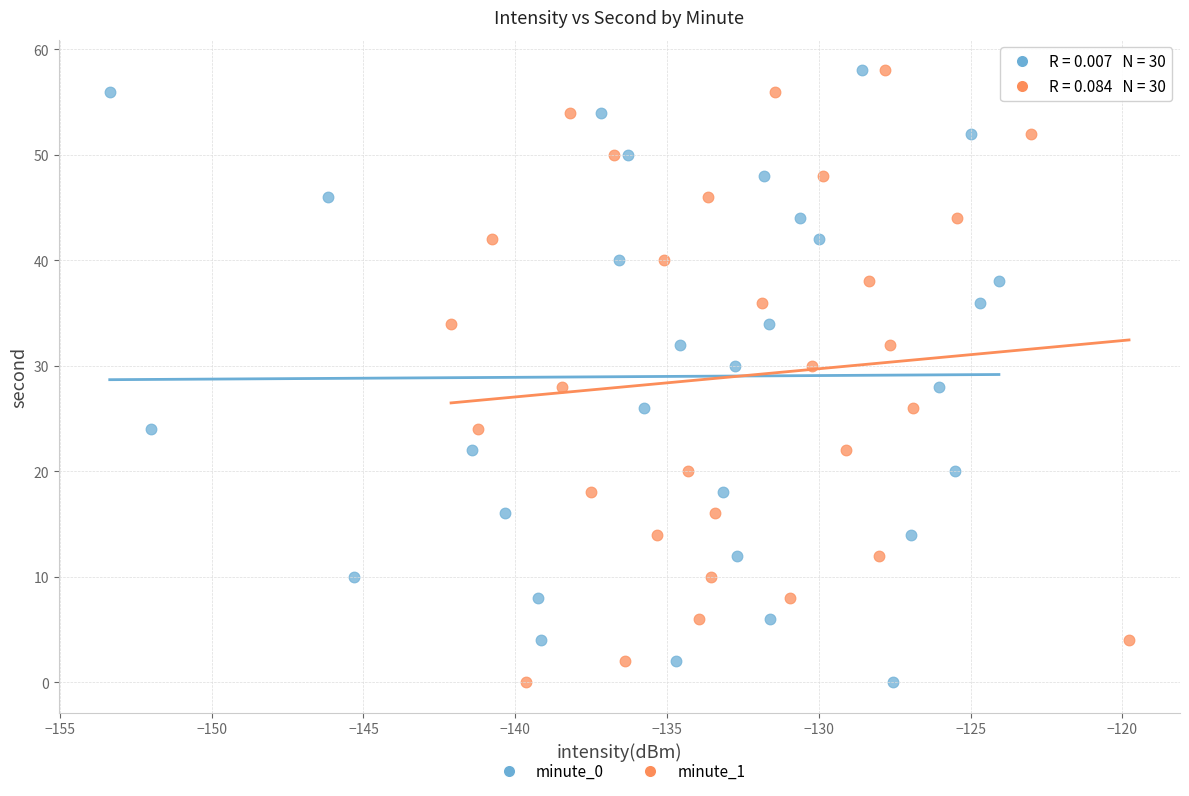

What are all the series names shown in the legend?

minute_0, minute_1